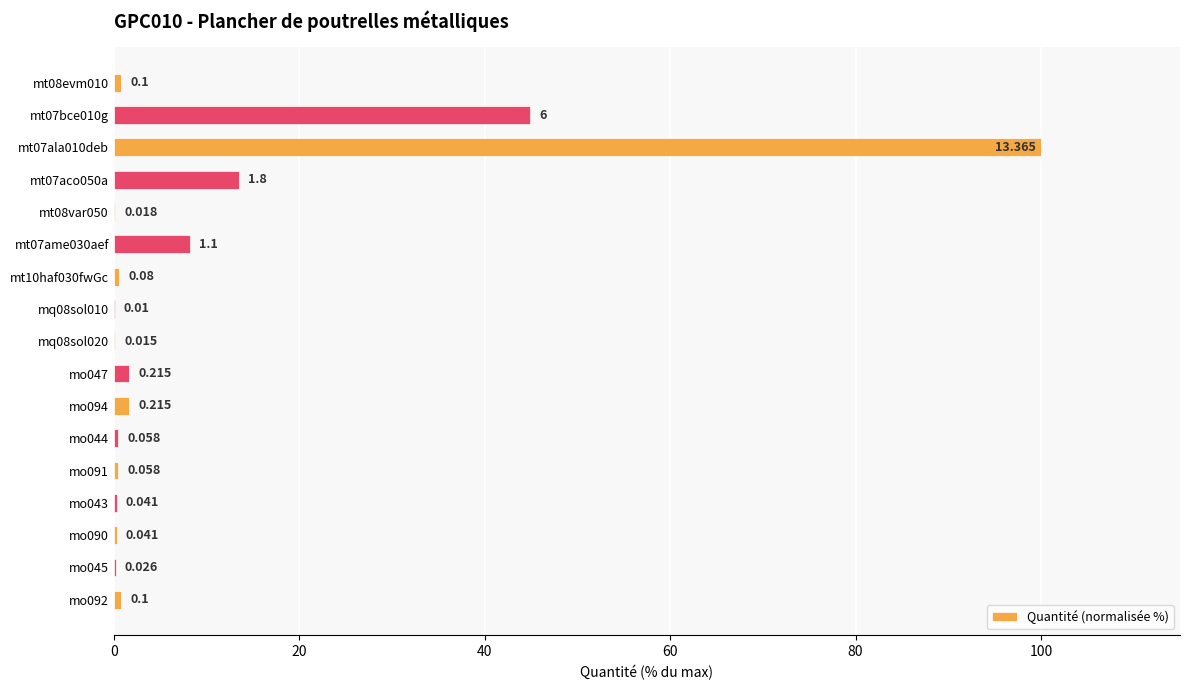

What is the maximum value shown in the chart?

100.0